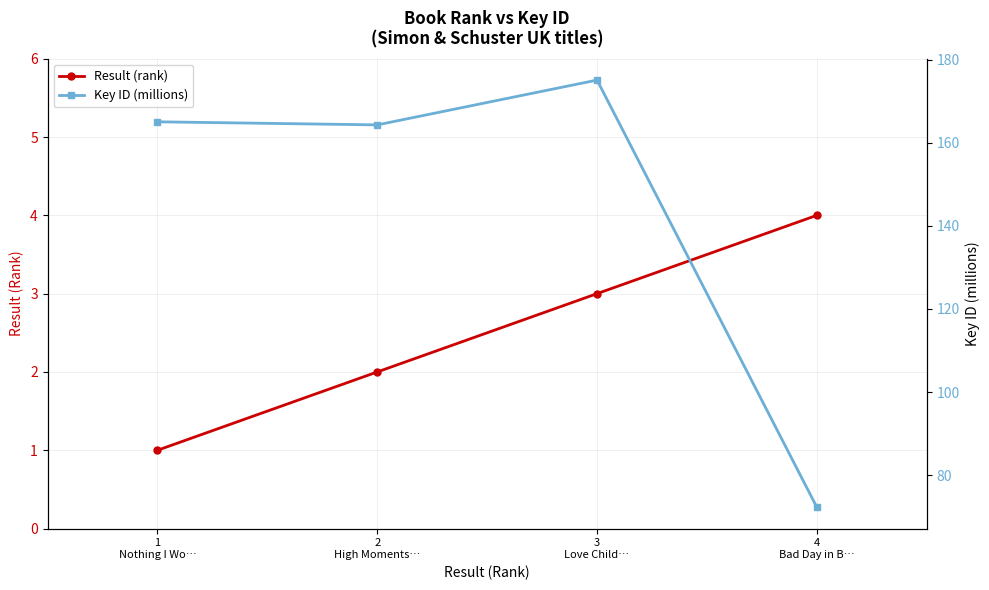

Does the chart display data point markers on the line(s)?

Yes